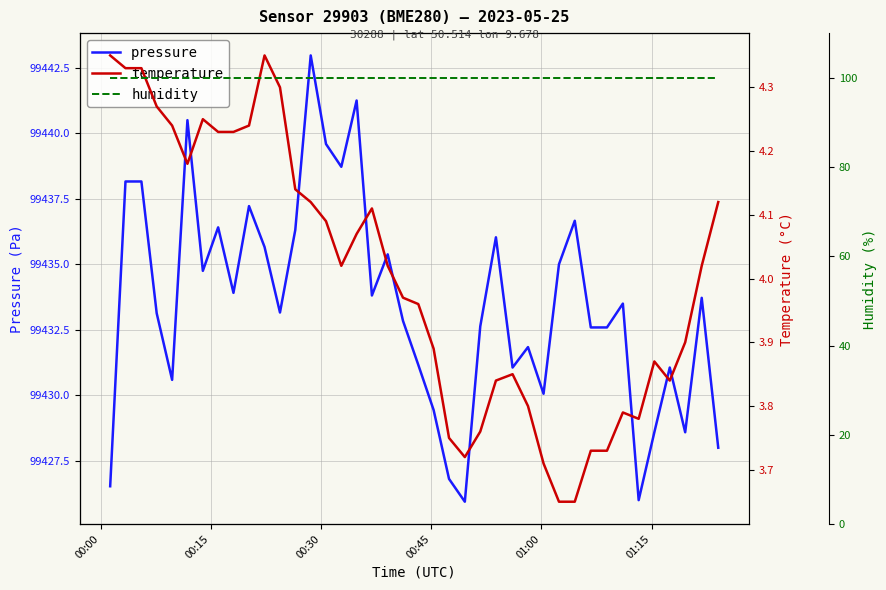

What is the maximum value for temperature?

4.3